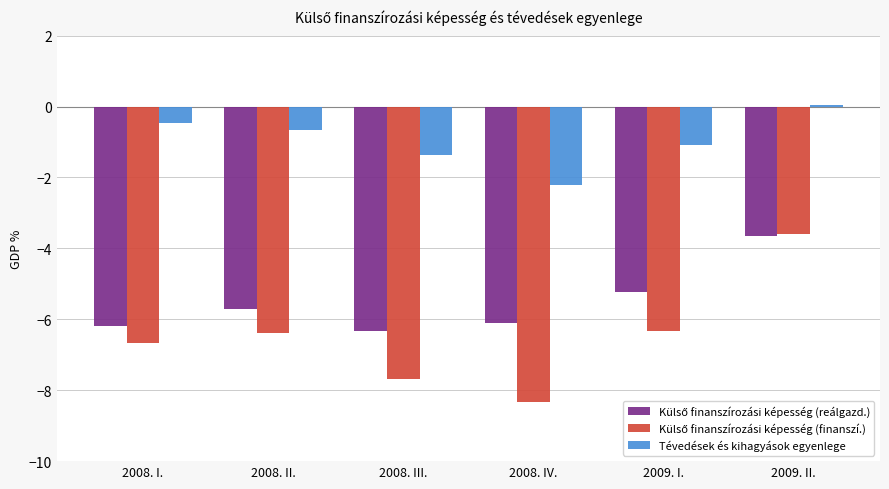

What is the average value of the Tévedések és kihagyások egyenlege series?

-1.0